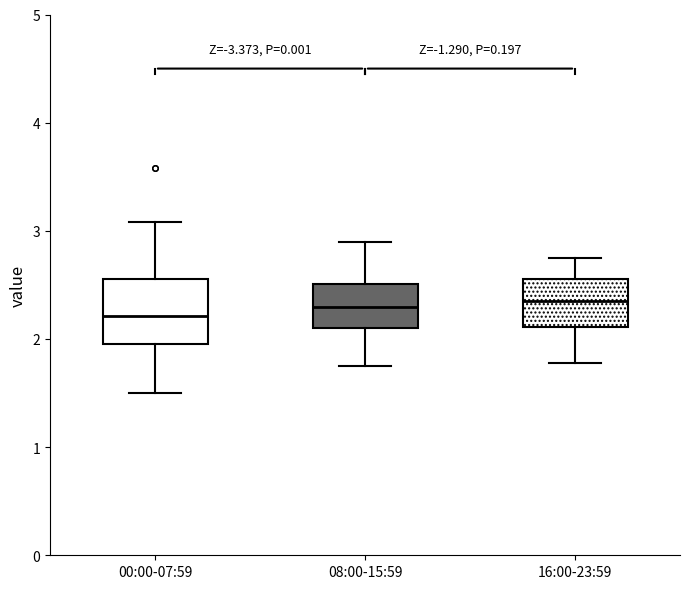

Reading left to right, read every box against the y-axis: the position of its median line, the range the box covers, and the ends of its whiskers. The values are not printed on the chart, so give them approximately, as read against the axis.

00:00-07:59: median 2.2, box 2.0 to 2.6, whiskers 1.5 to 3.1
08:00-15:59: median 2.3, box 2.1 to 2.5, whiskers 1.8 to 2.9
16:00-23:59: median 2.4, box 2.1 to 2.6, whiskers 1.8 to 2.8